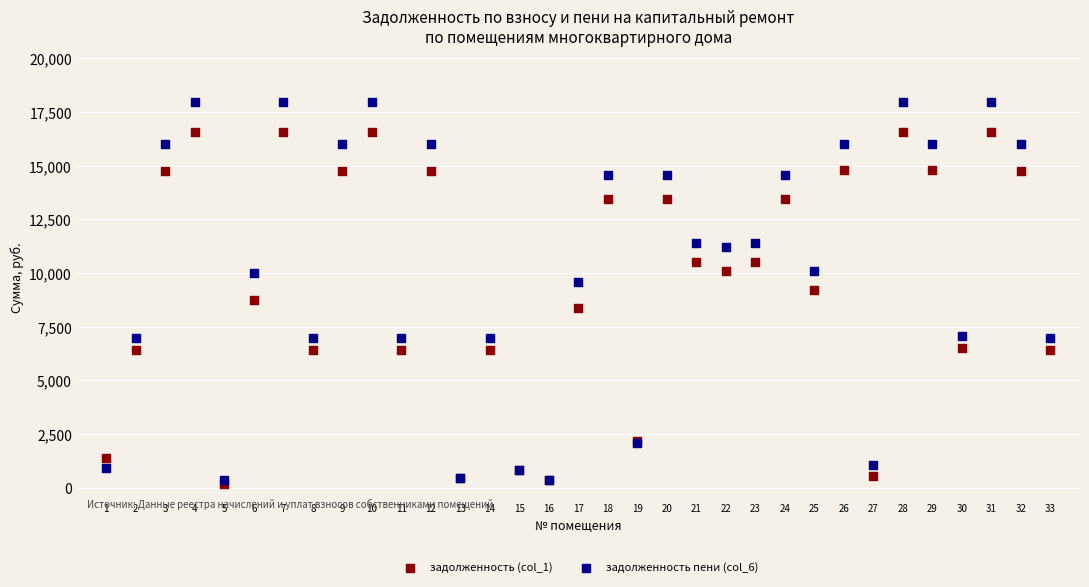

Which series contains the lowest Y value?

задолженность (col_1)